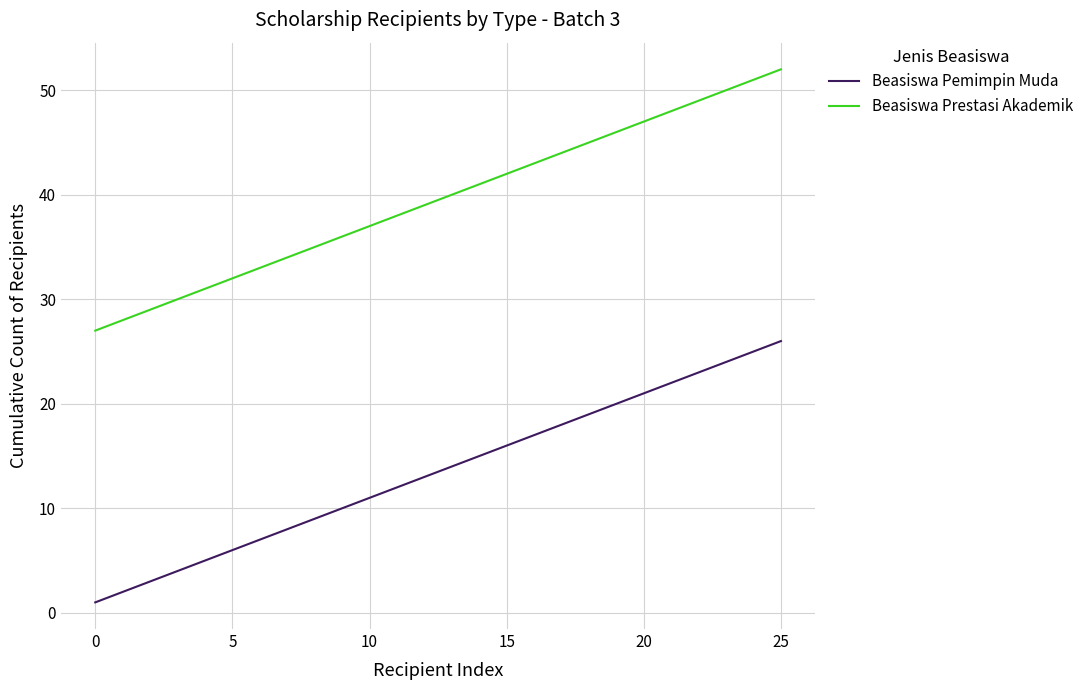

True or false: Beasiswa Prestasi Akademik and Beasiswa Pemimpin Muda cross at least once.

False